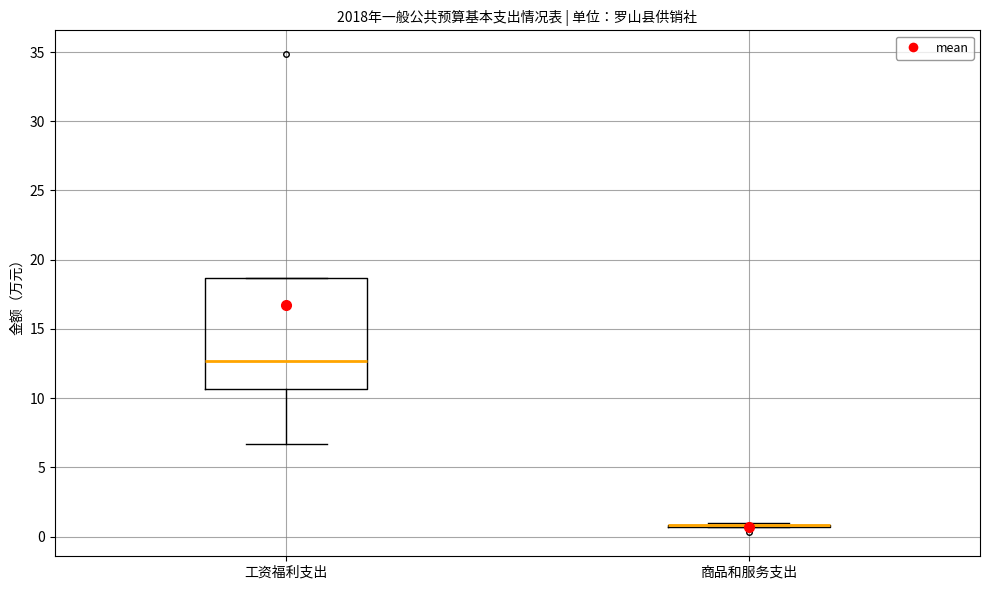

Comparing the boxes themselves (not the whiskers), which one is the tallest?

工资福利支出